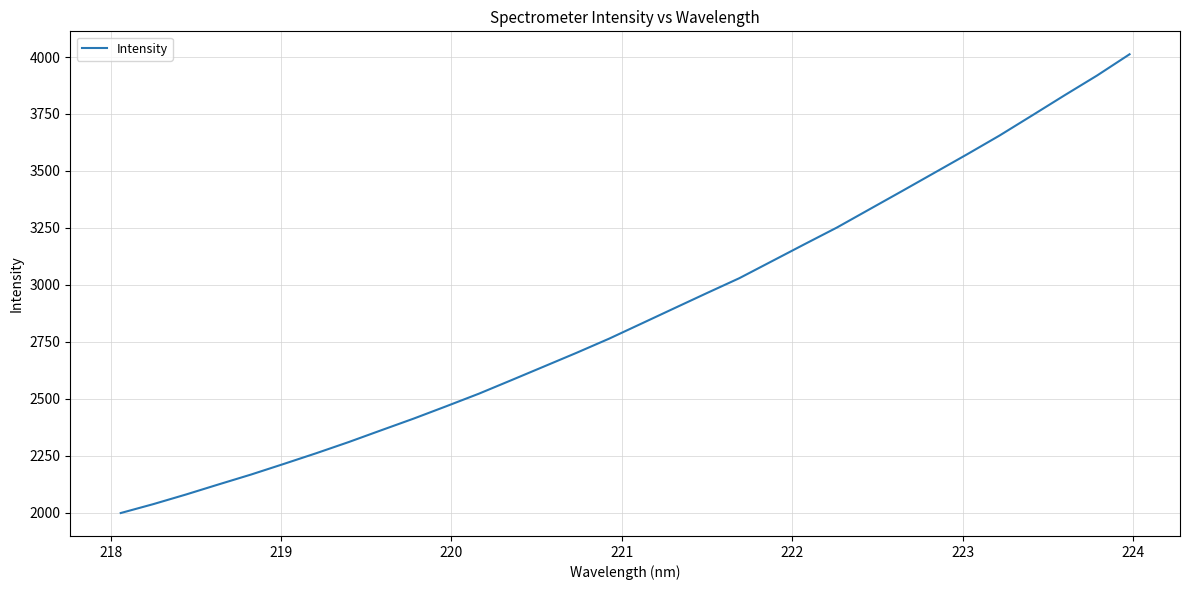

What is the greatest value displayed?

4012.1